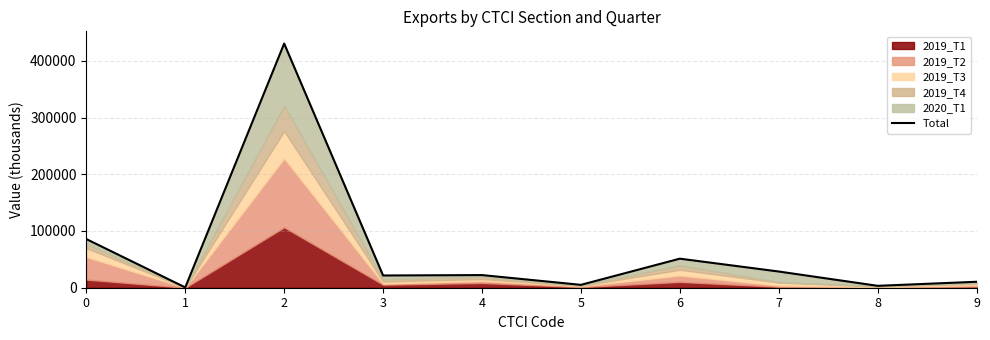

What is the sum of all values?

659074.3